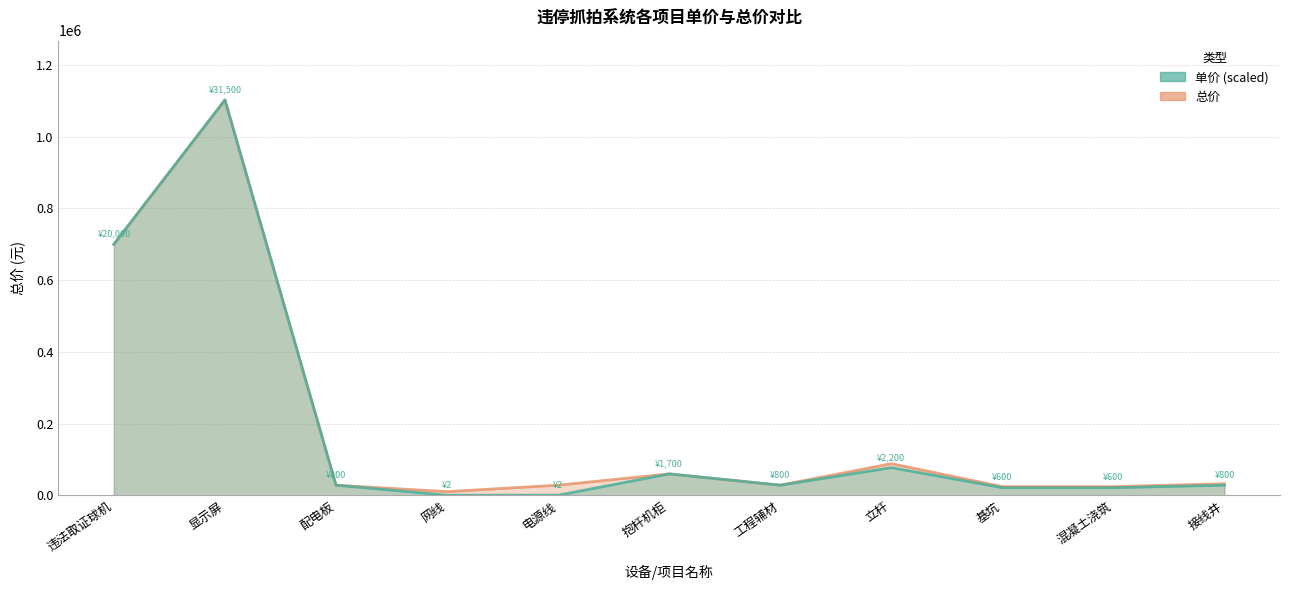

Is it true that 总价 equals 4434.4 at 网线?

False